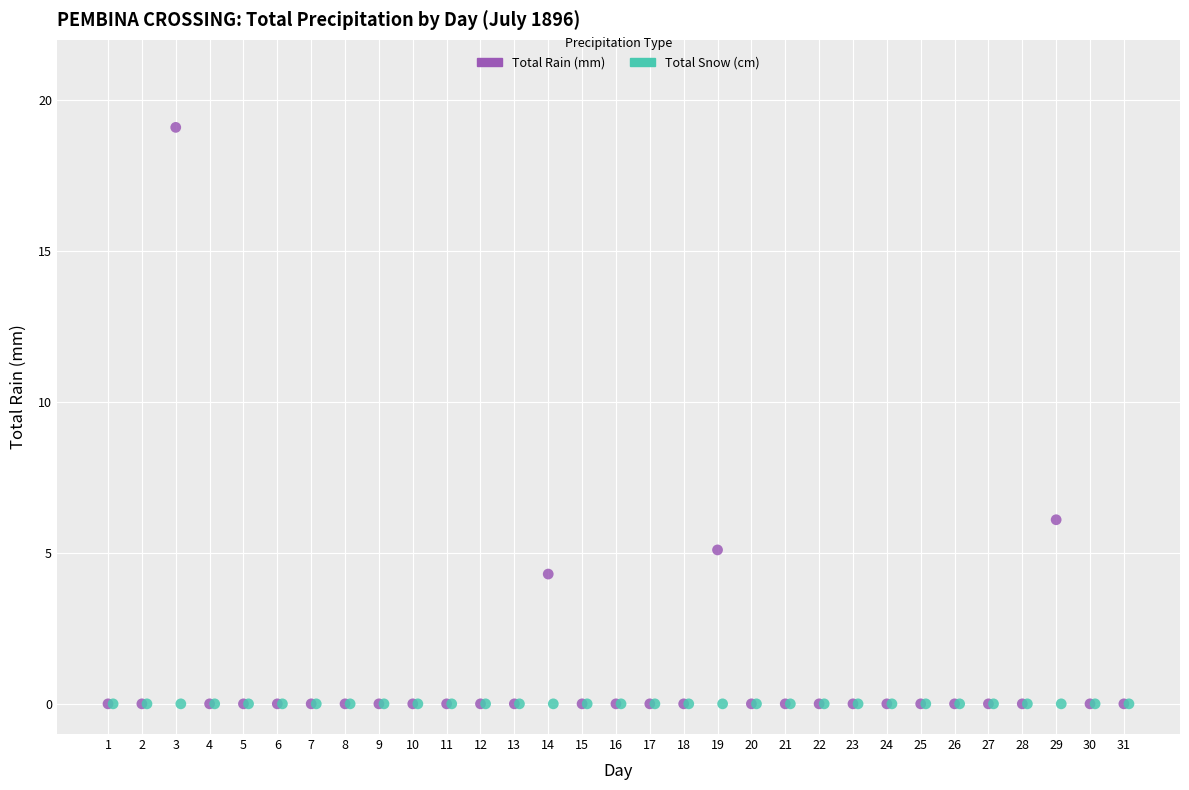

What are all the series names shown in the legend?

Total Rain (mm), Total Snow (cm)